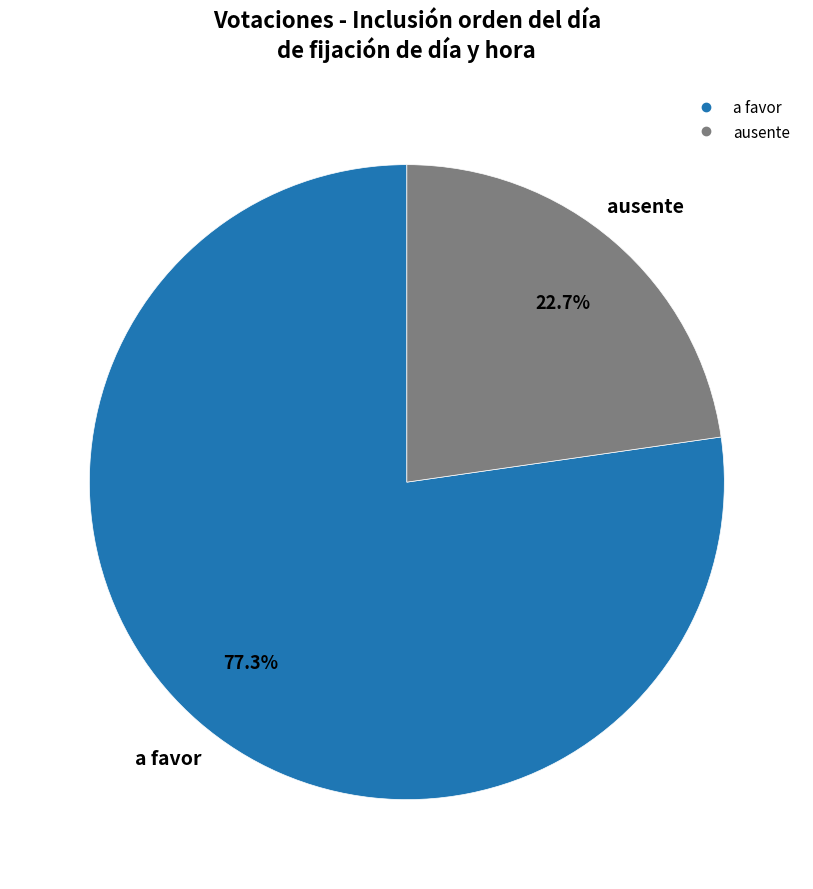

Does any single category account for the majority?

Yes